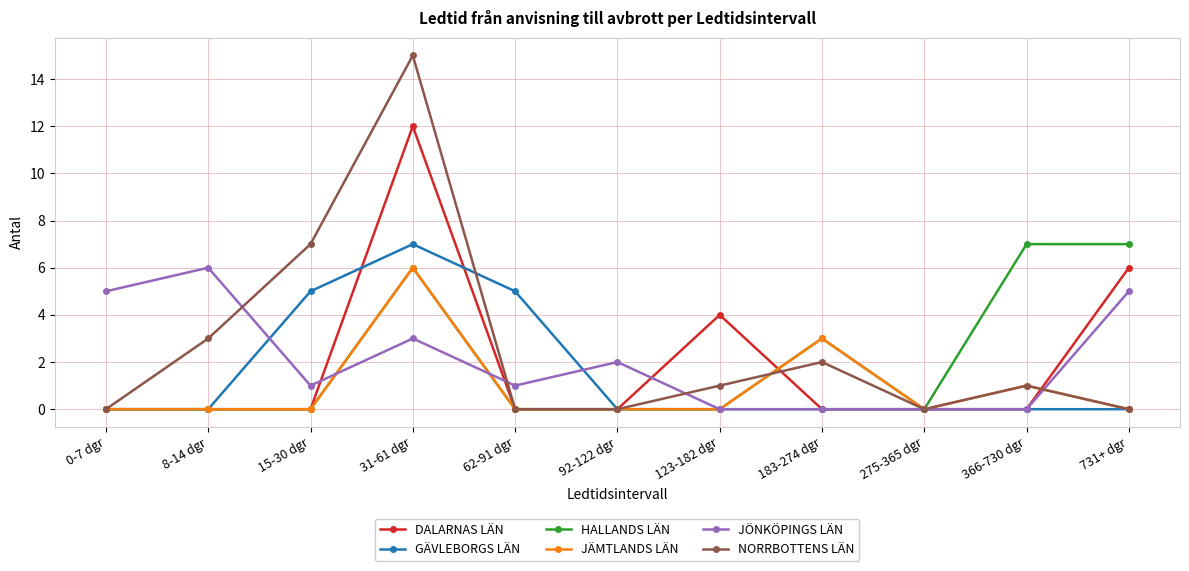

What is the label of the 6th point from the right?

92-122 dgr